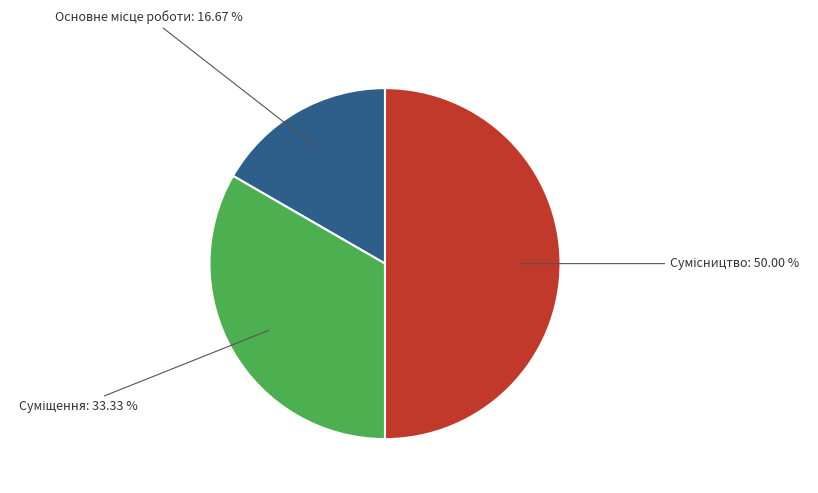

Is it true that Основне місце роботи is 17% of the pie?

True